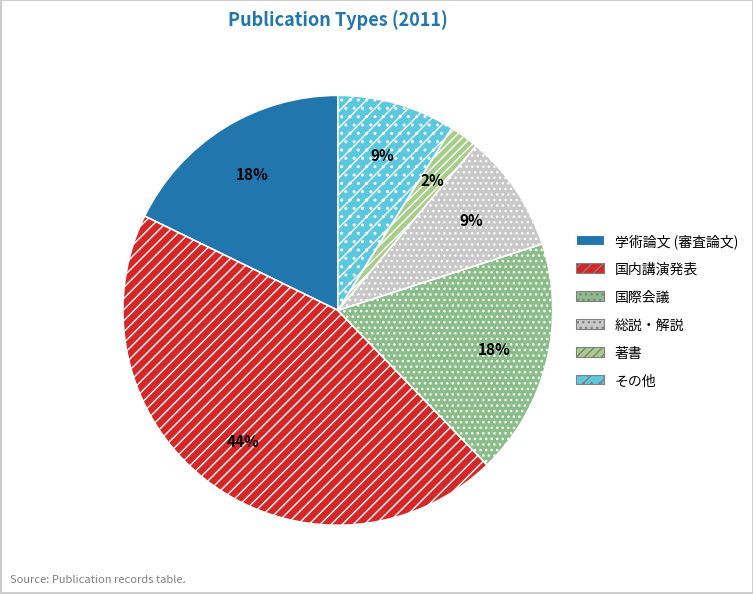

To the nearest percent, what is the combined percentage of 国内講演発表 and 総説・解説?

53%